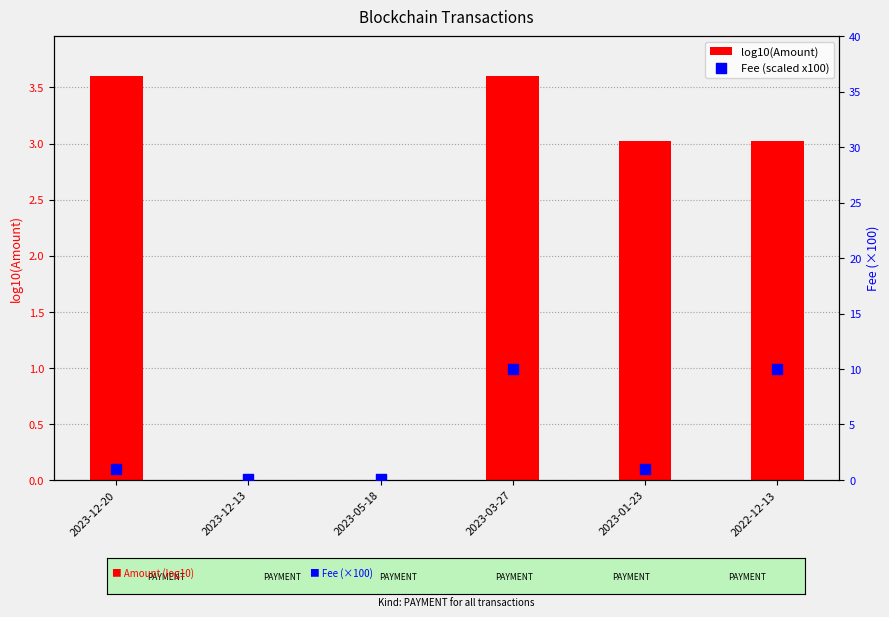

What is the total value across all series at 2022-12-13?

13.0